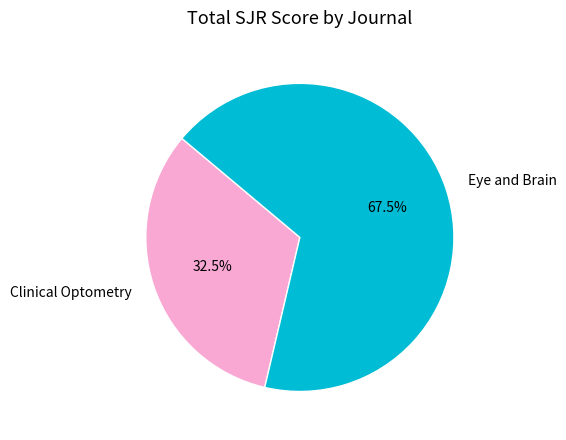

Which has a higher value, Eye and Brain or Clinical Optometry?

Eye and Brain